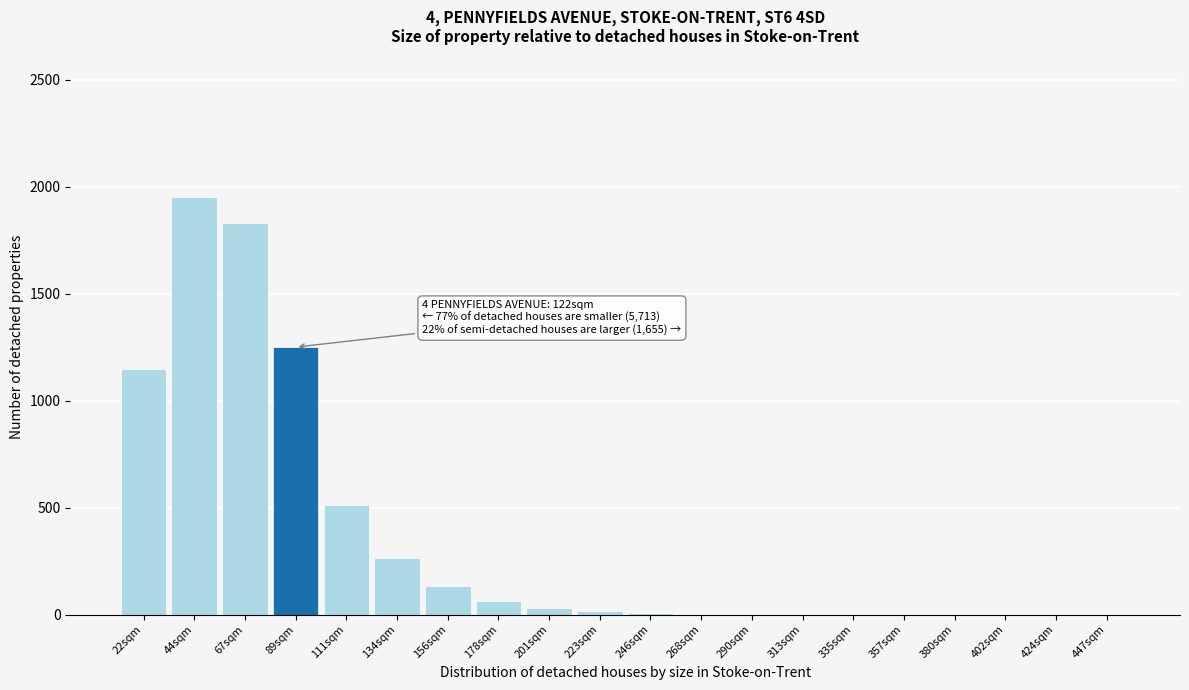

What is the sum of all values?

7220